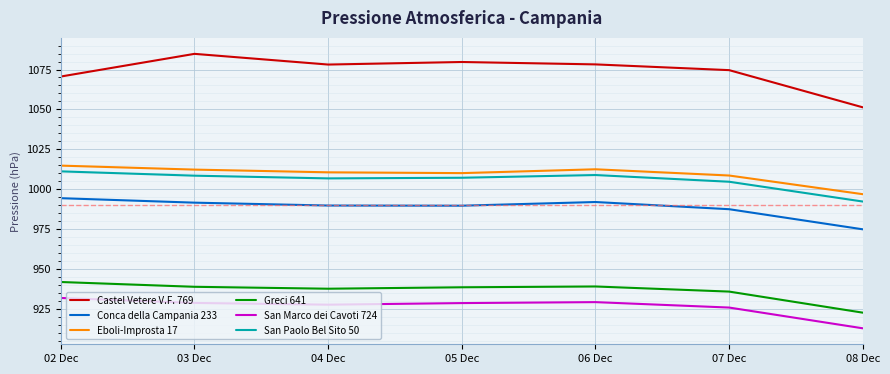

At 04 Dec, list the series in order from smallest to largest.

San Marco dei Cavoti 724, Greci 641, Conca della Campania 233, San Paolo Bel Sito 50, Eboli-Improsta 17, Castel Vetere V.F. 769